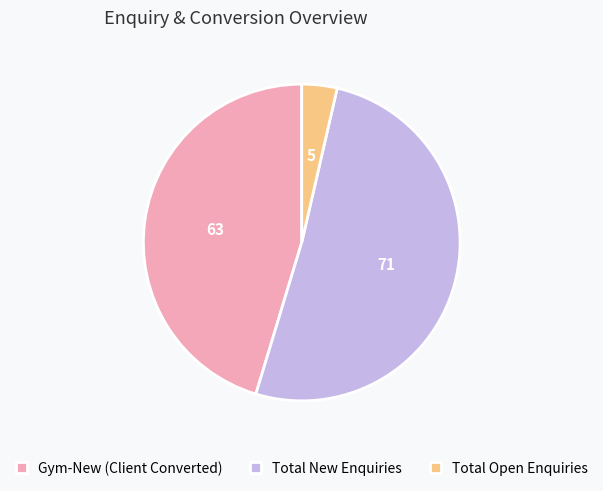

Does any single category account for the majority?

Yes